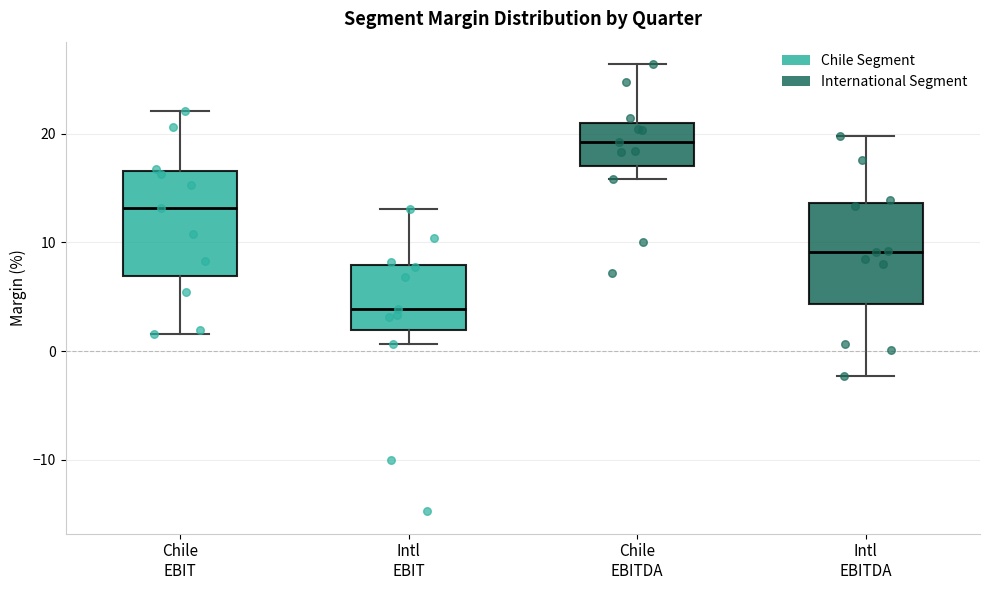

Reading left to right, read every box against the y-axis: the position of its median line, the range the box covers, and the ends of its whiskers. The values are not printed on the chart, so give them approximately, as read against the axis.

Chile EBIT: median 13, box 7 to 17, whiskers 2 to 22
Intl EBIT: median 4, box 2 to 8, whiskers 1 to 13
Chile EBITDA: median 19, box 17 to 21, whiskers 16 to 26
Intl EBITDA: median 9, box 4 to 14, whiskers -2 to 20